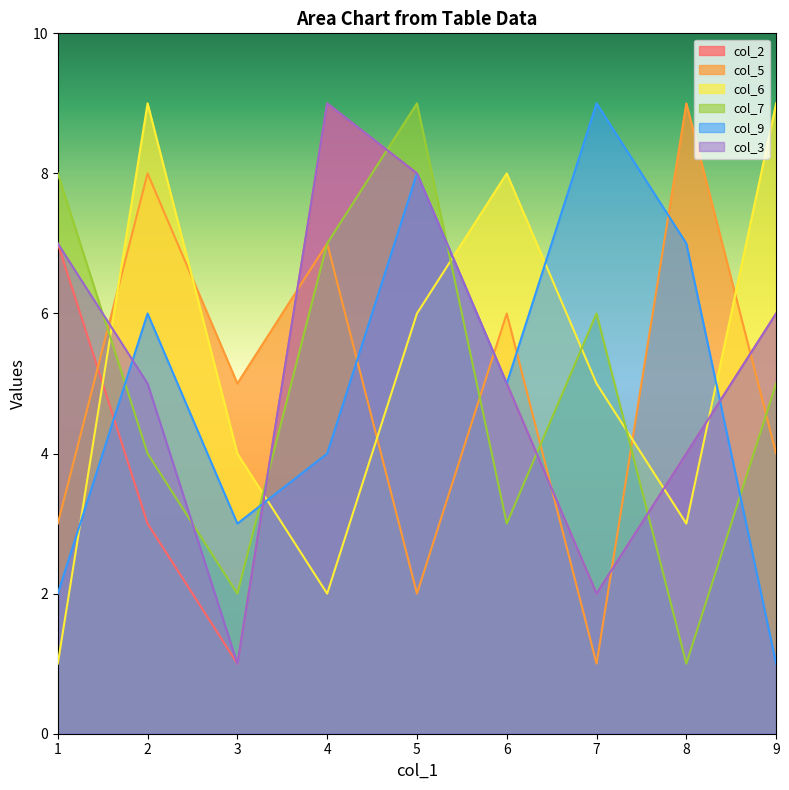

Count the number of data series in this chart.

6